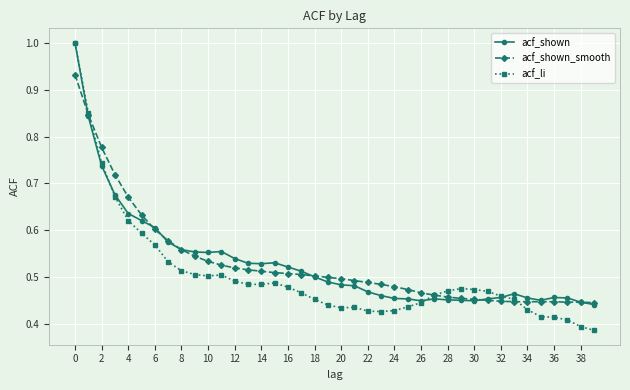

At how many categories does at least one series exceed 0?

40